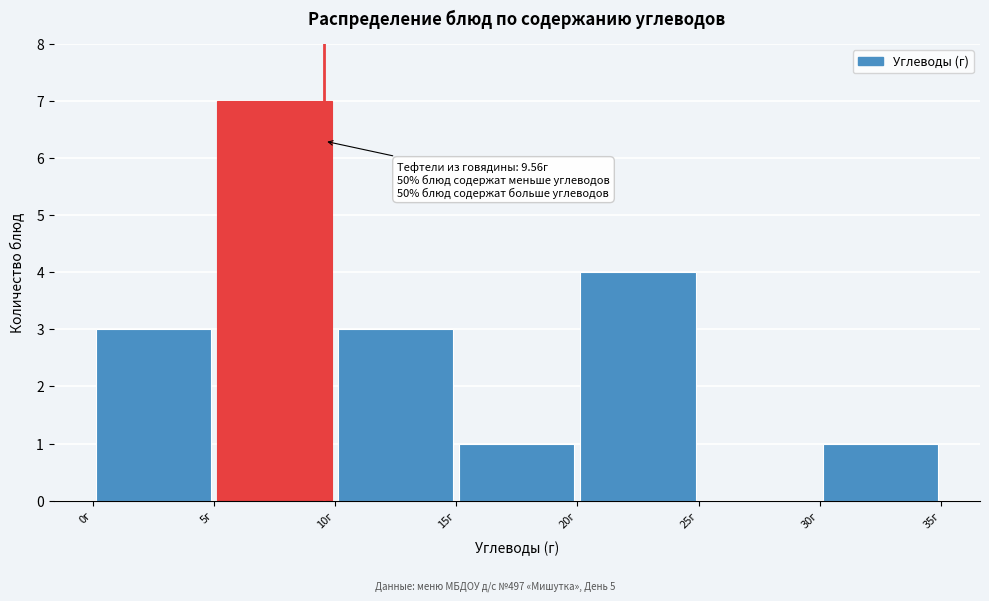

Over which range of the x-axis is the bar tallest?

5 to 10